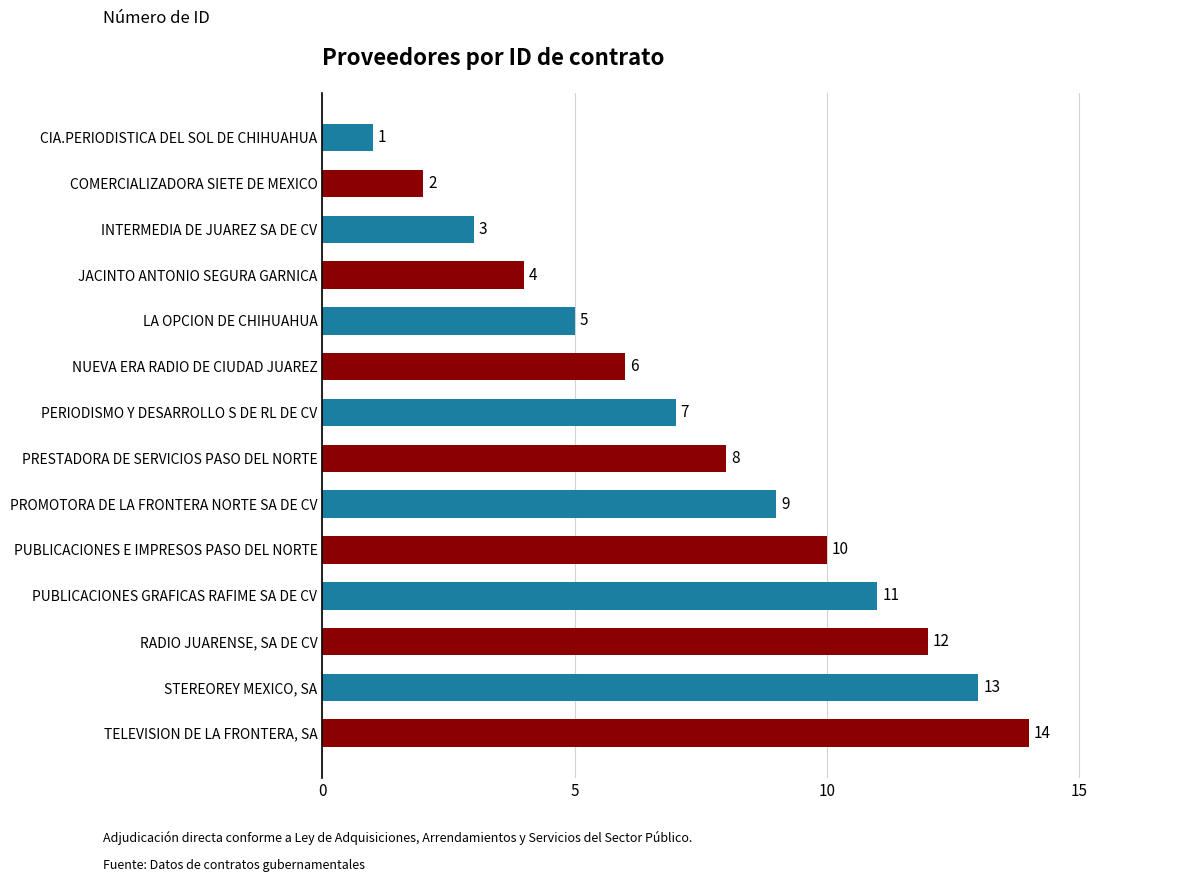

How many distinct data groups are displayed?

1